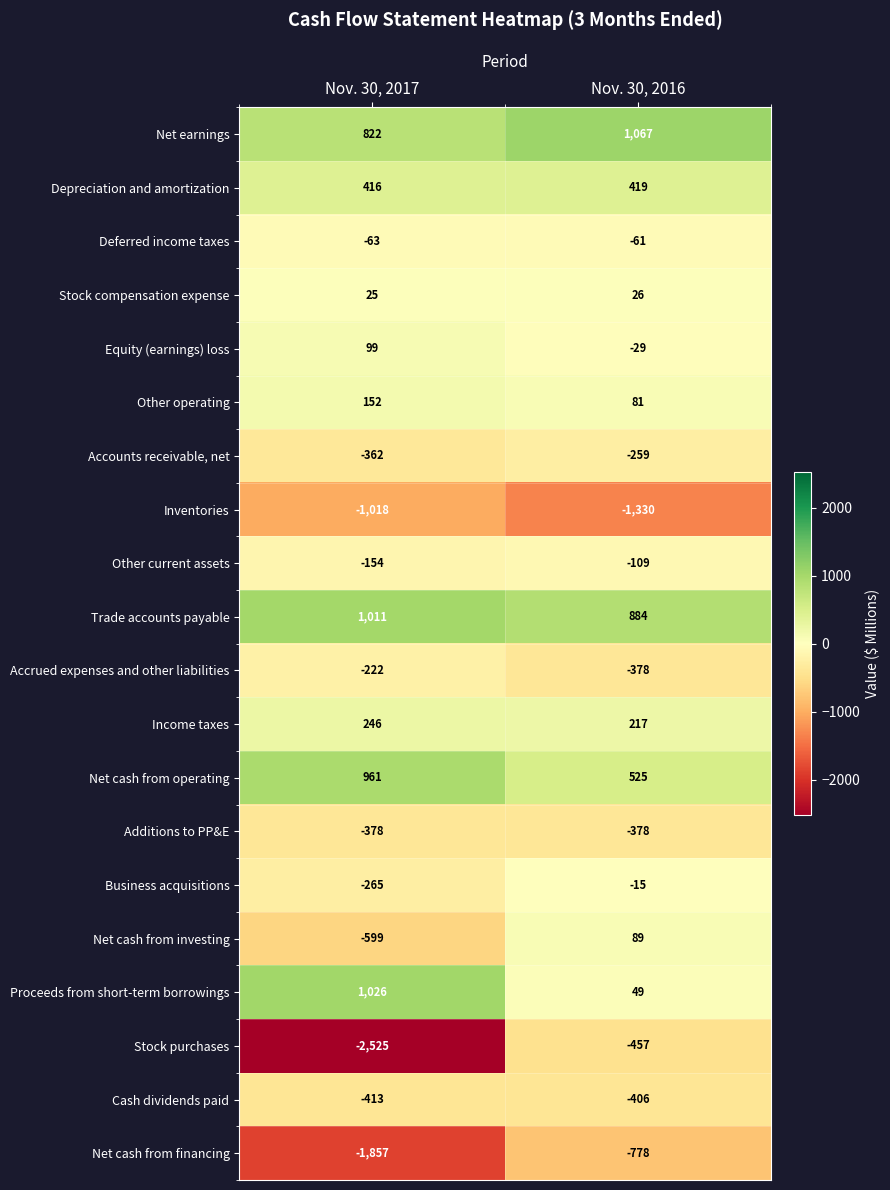

What is the sum of the Net cash from financing values at Nov. 30, 2017 and Nov. 30, 2016?

-2635